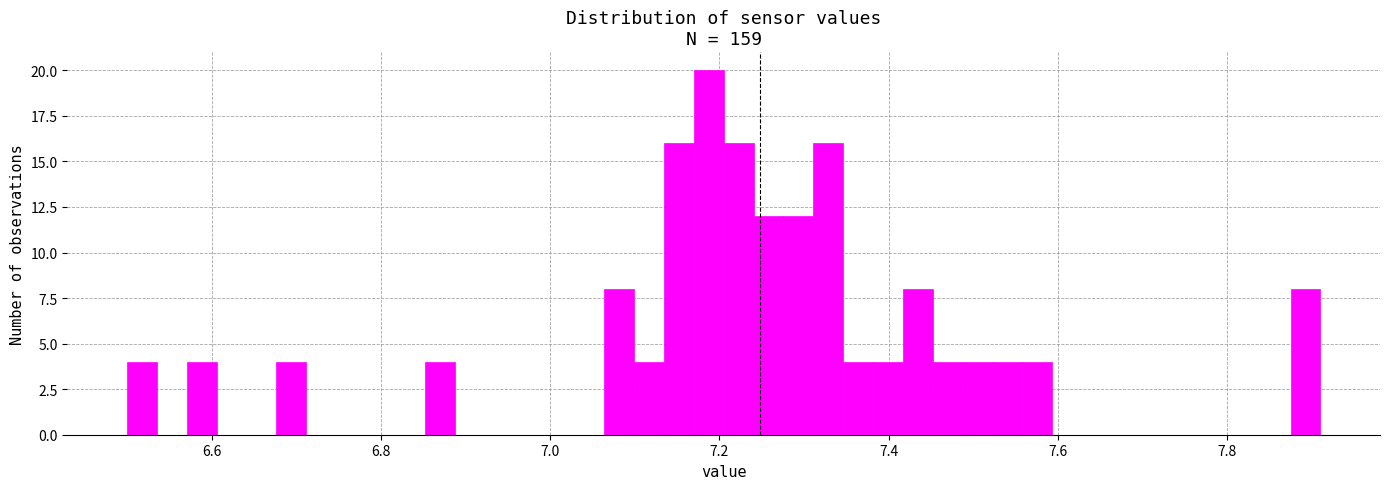

Read against the x-axis, roughly where is the centre of the tallest bar?

7.18